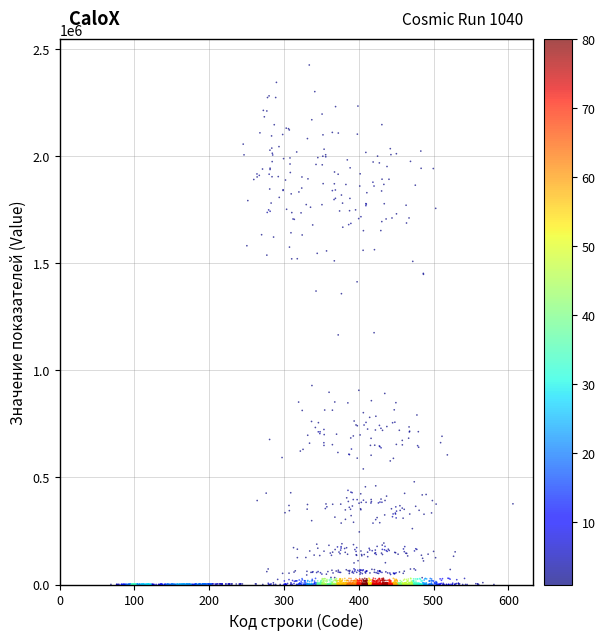

What is the range of Y values (max minus min)?

2426281.4